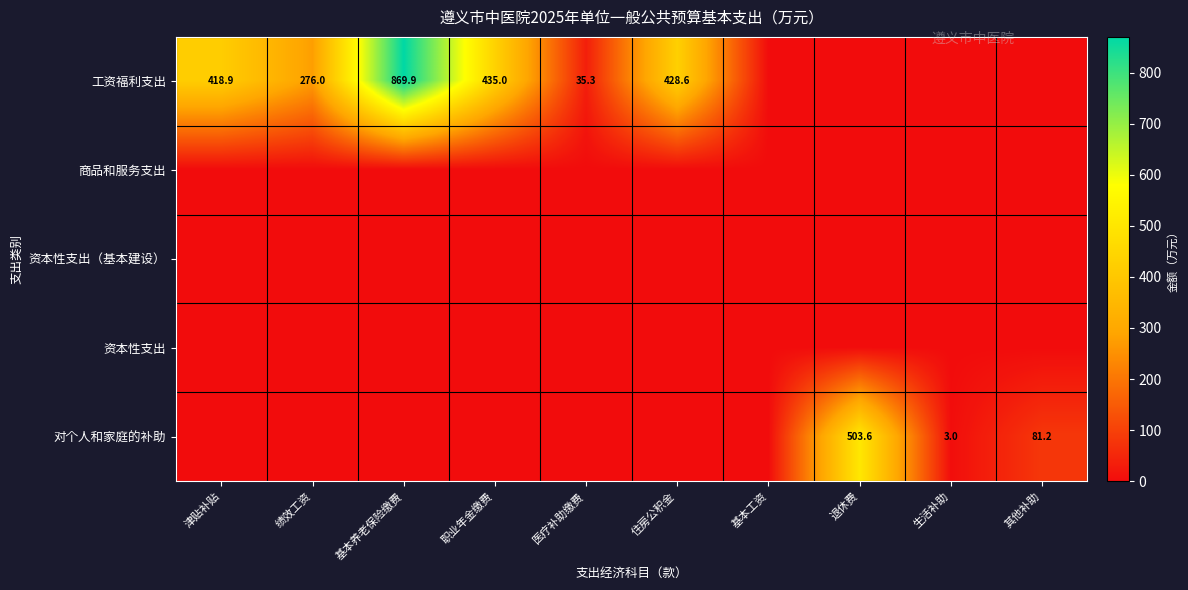

Is it true that 工资福利支出 equals 35.3 at 医疗补助缴费?

True